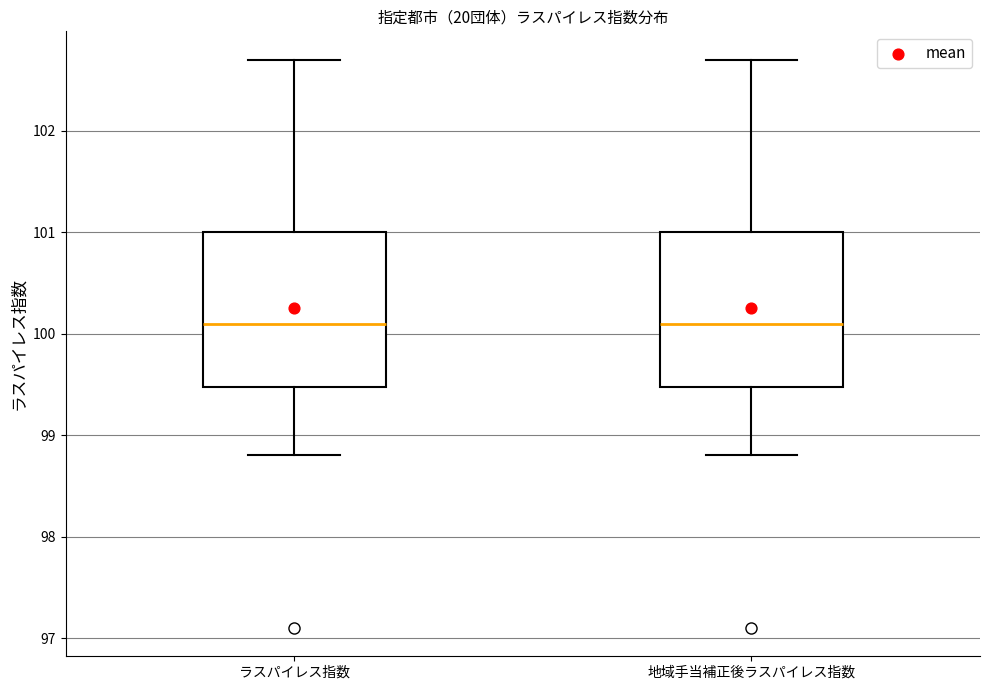

Where does the upper whisker of the box for ラスパイレス指数 end on the y-axis? The values are not printed on the chart, so give them approximately, as read against the axis.

102.7